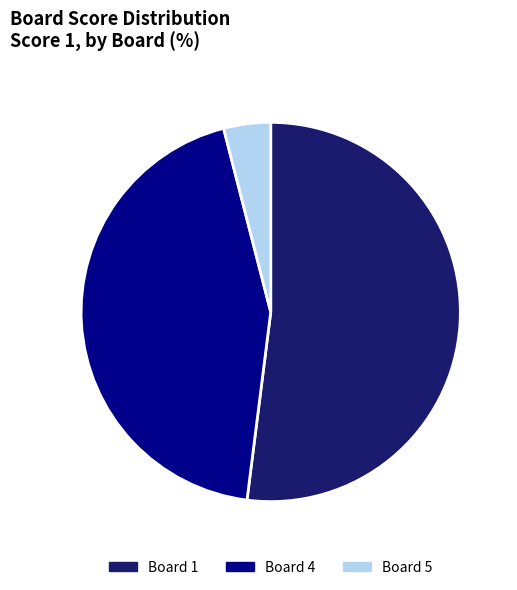

Rank the categories by value from lowest to highest.

Board 5, Board 4, Board 1